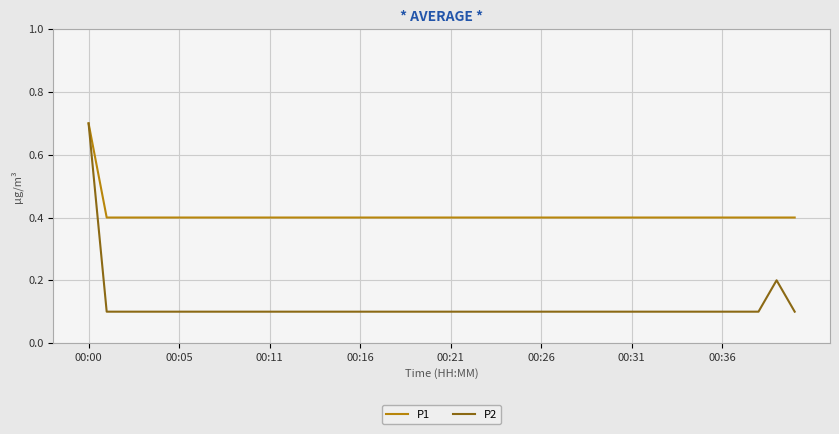

What are all the series names shown in the legend?

P1, P2